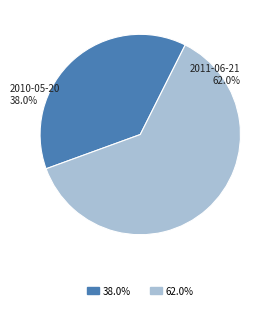

To the nearest percent, what percentage of the pie is 2011-06-21?

62%